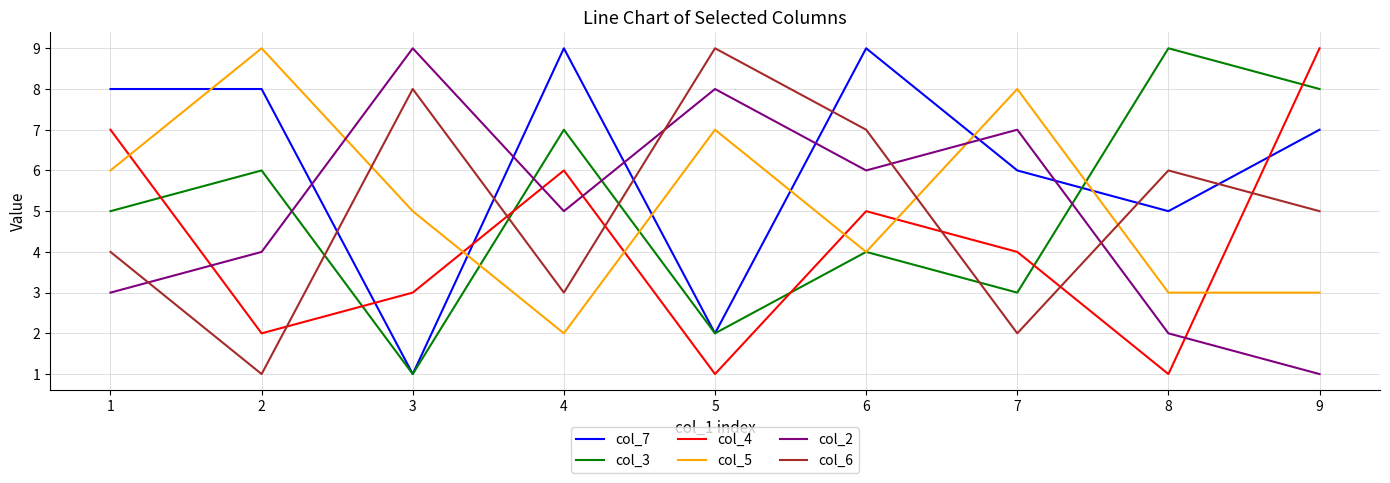

Is the value of col_4 at 1 greater than the value of col_7 at 4?

No